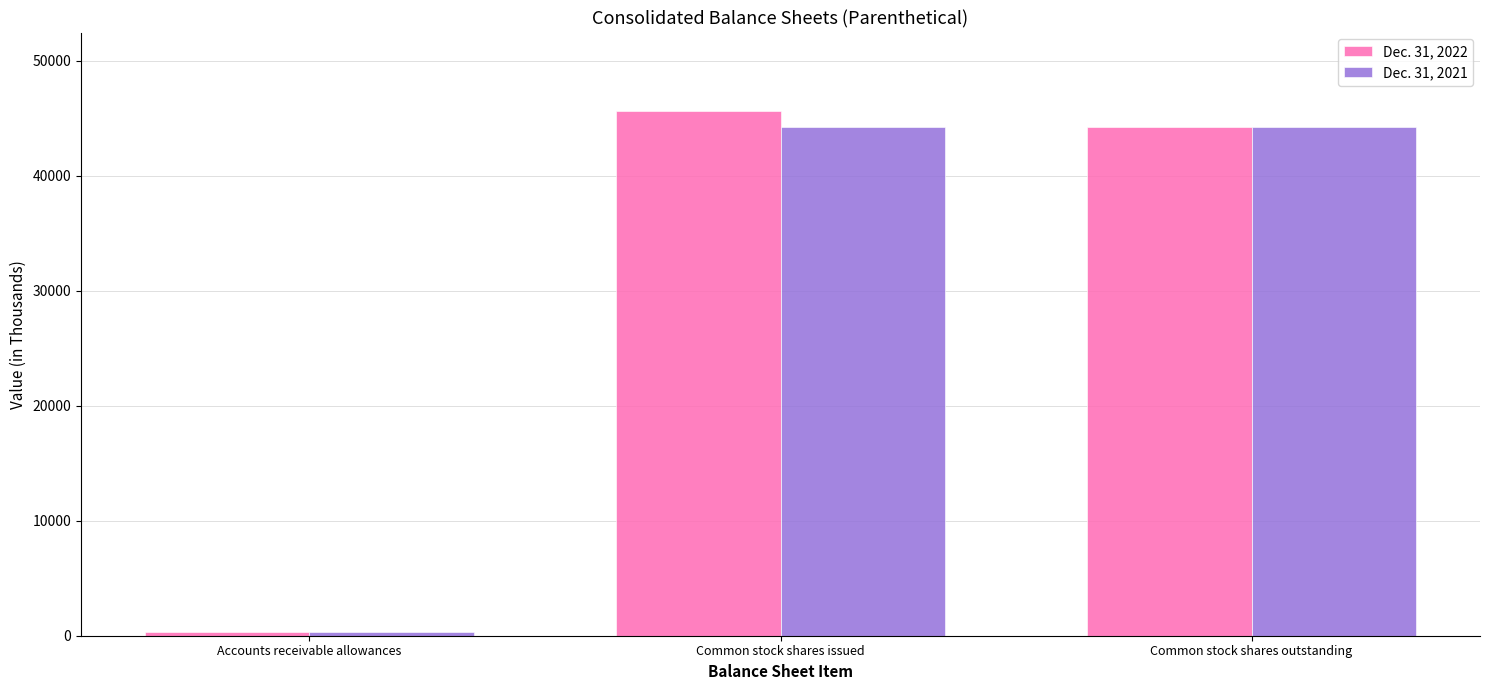

Which category has the lowest value in the Dec. 31, 2022 series?

Accounts receivable allowances